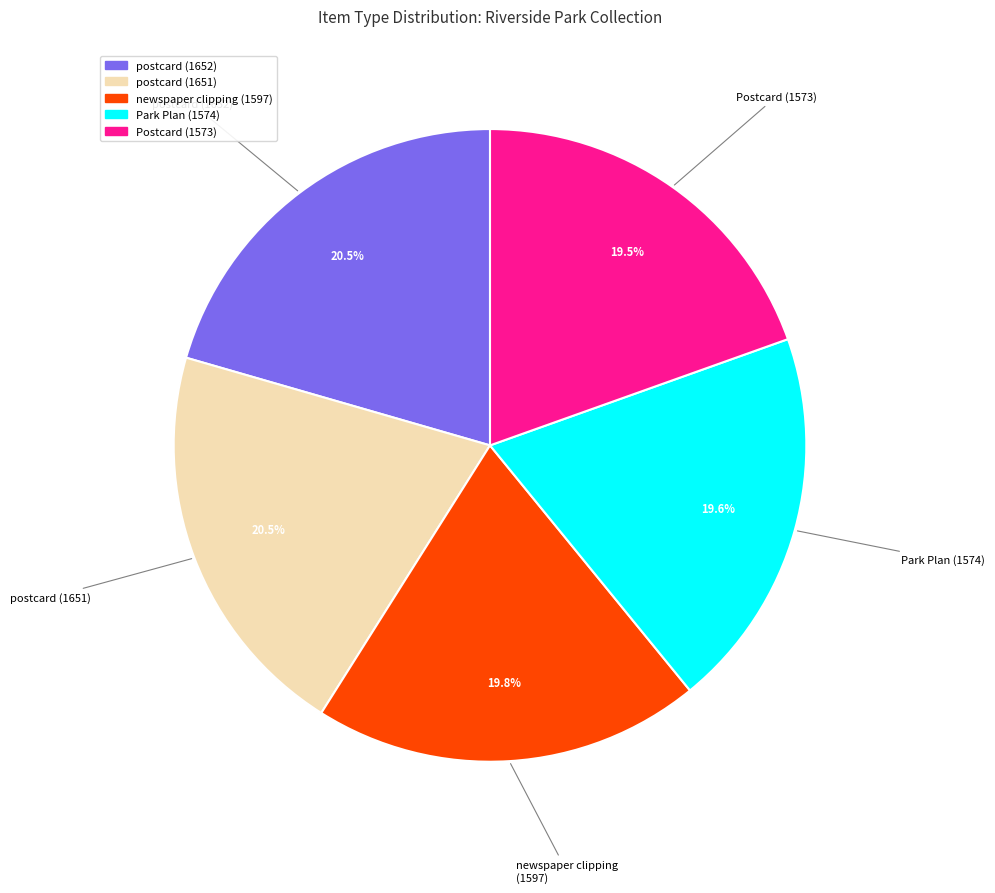

What percentage is NOT represented by postcard (1652)?

79.5%